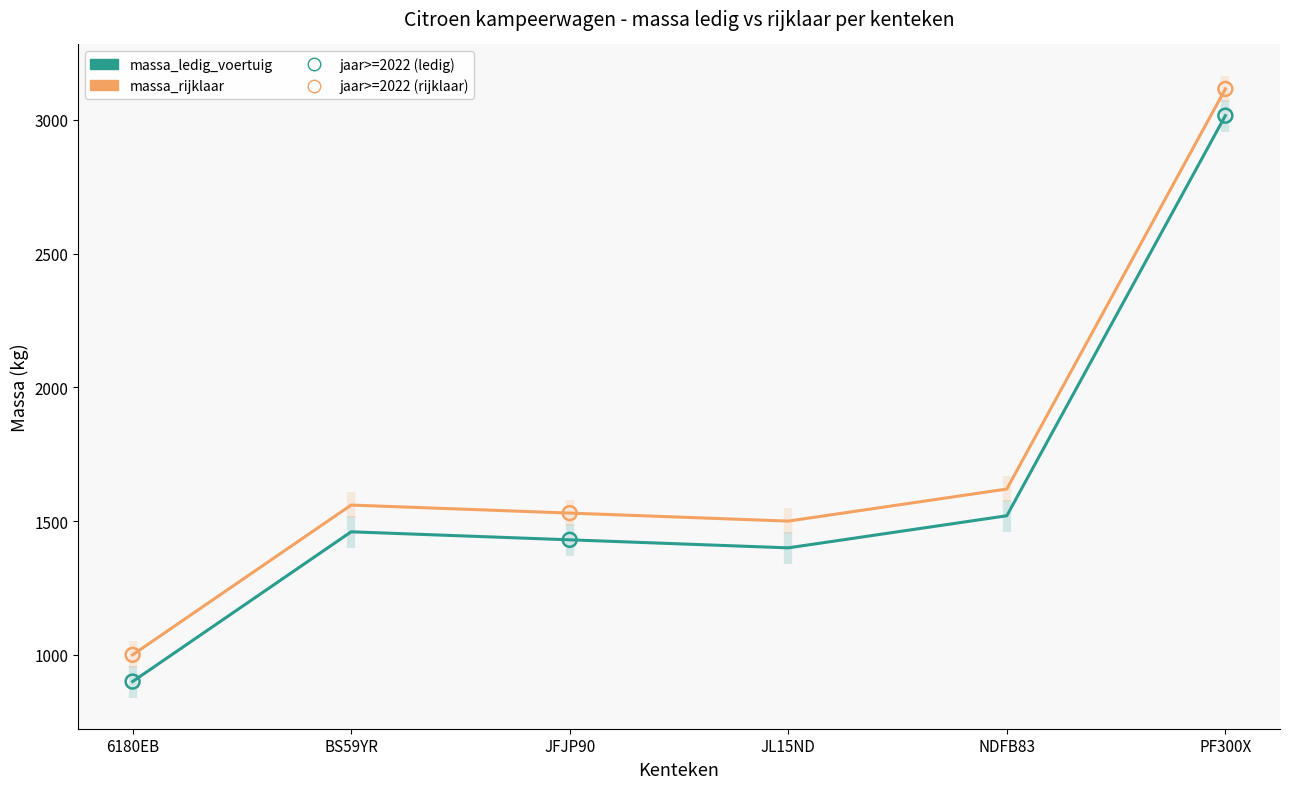

Which series has the largest total across all categories?

massa_rijklaar